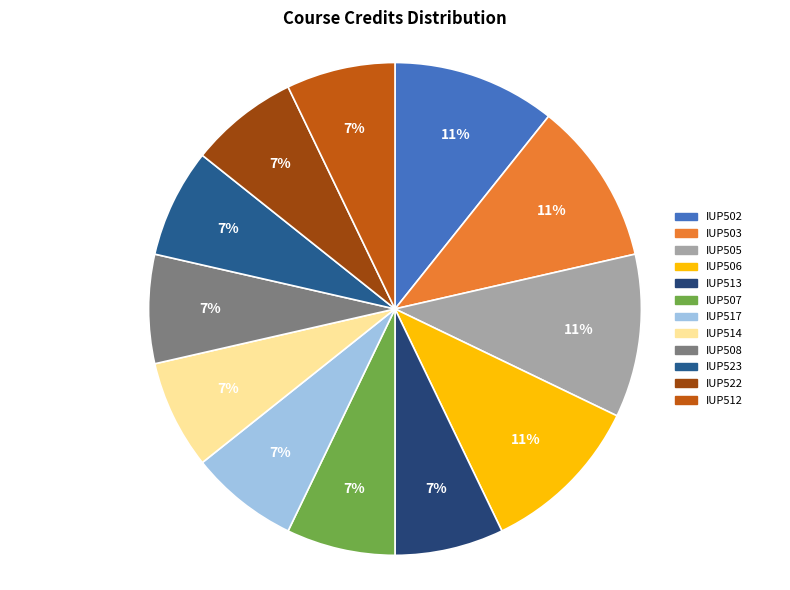

Between IUP517 and IUP514, which is larger?

IUP517